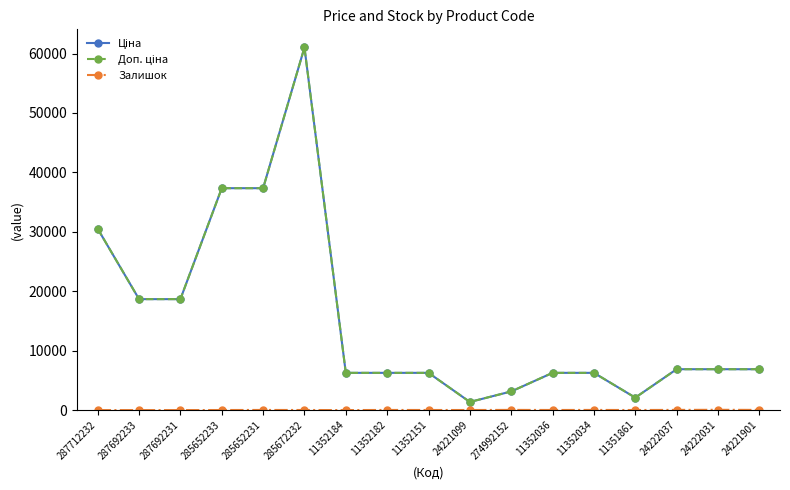

At which category is the sum across all series the highest?

285672232